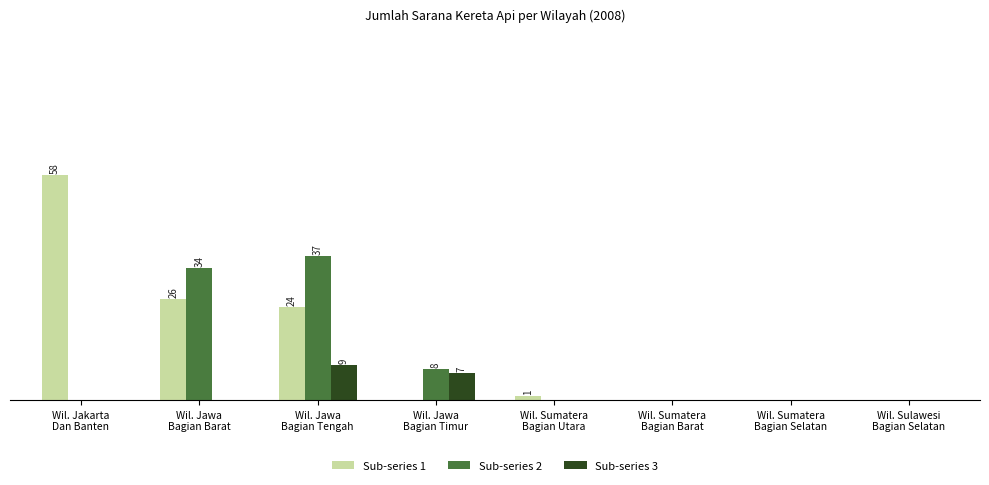

What are all the series names shown in the legend?

Sub-series 1, Sub-series 2, Sub-series 3